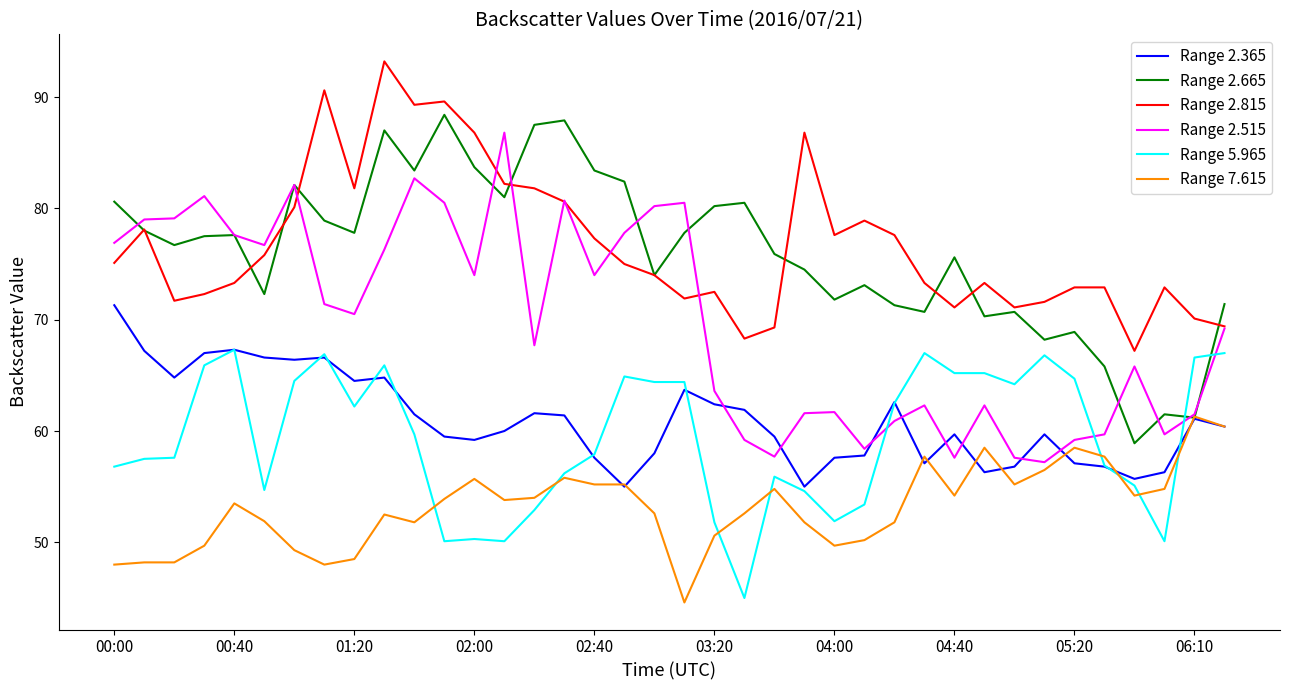

True or false: Range 2.815 and Range 7.615 intersect in this chart.

False